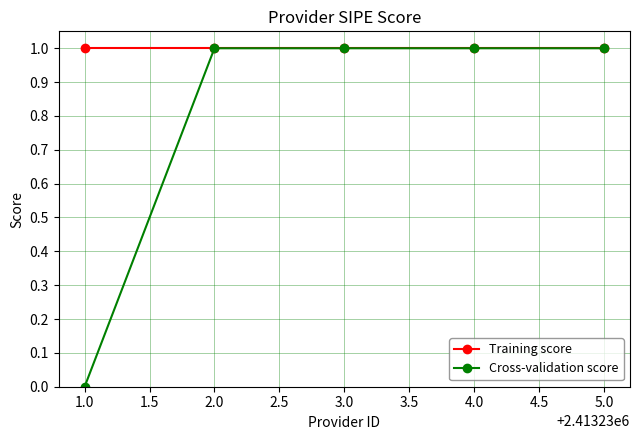

Count the number of data series in this chart.

2